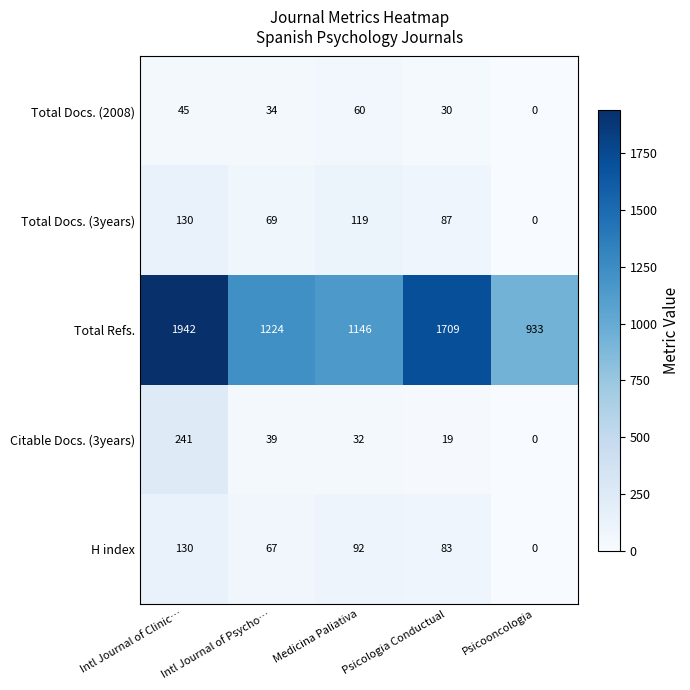

Which category has the lowest value across all series?

Psicooncologia